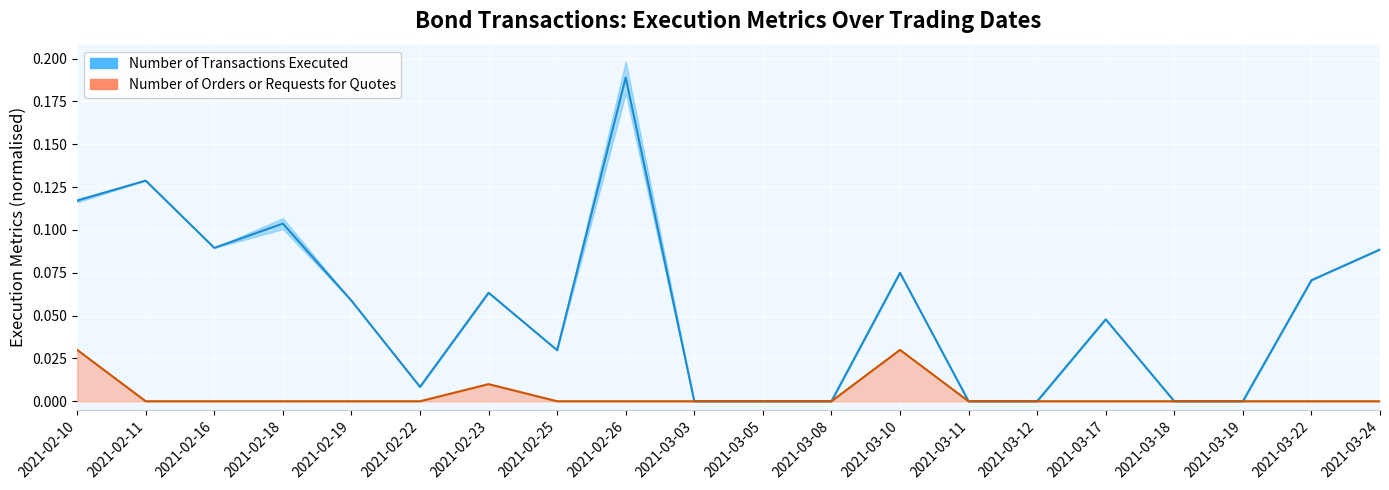

At how many categories does at least one series exceed 0?

13